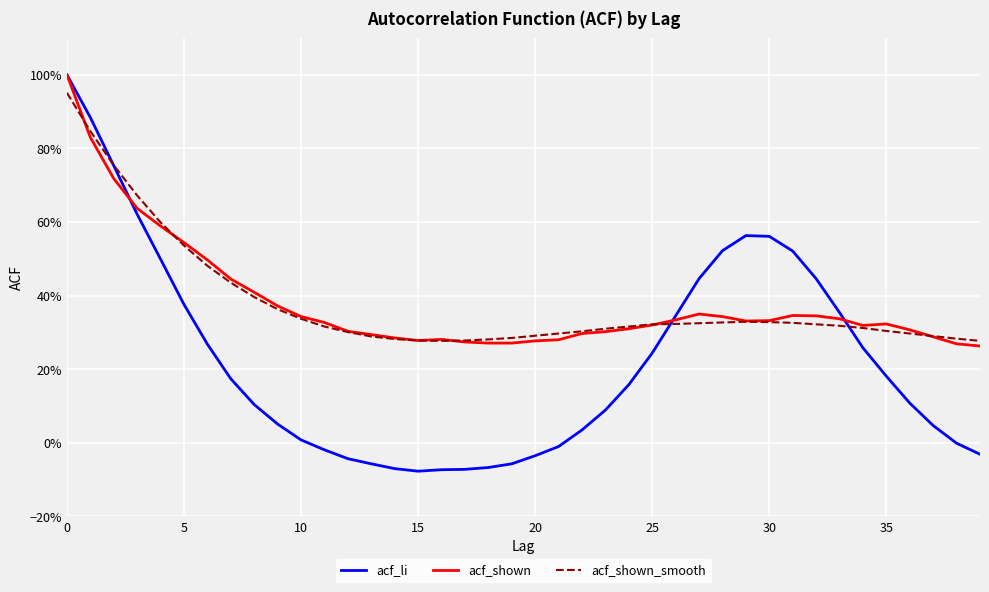

How many interior local peaks does the acf_shown_smooth series have?

1